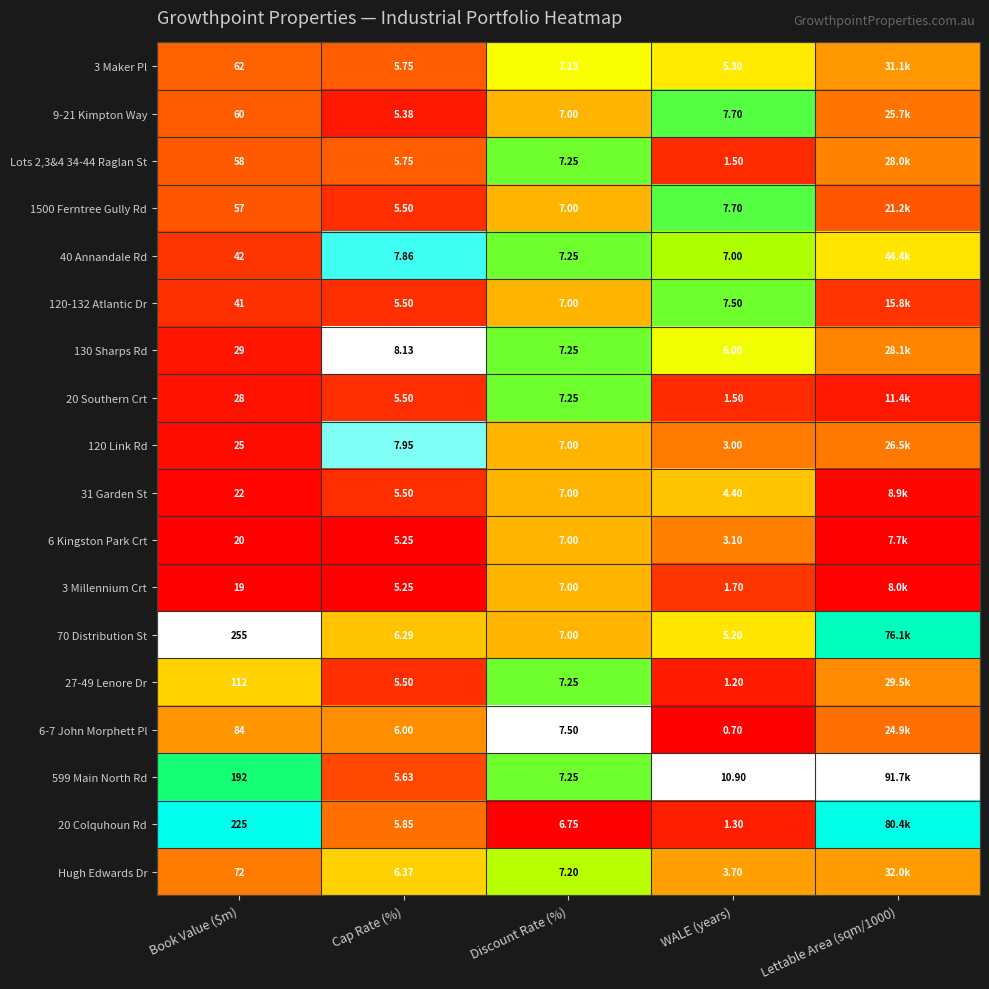

Is the value of 120 Link Rd at WALE (years) greater than the value of 6-7 John Morphett Pl at Cap Rate (%)?

No